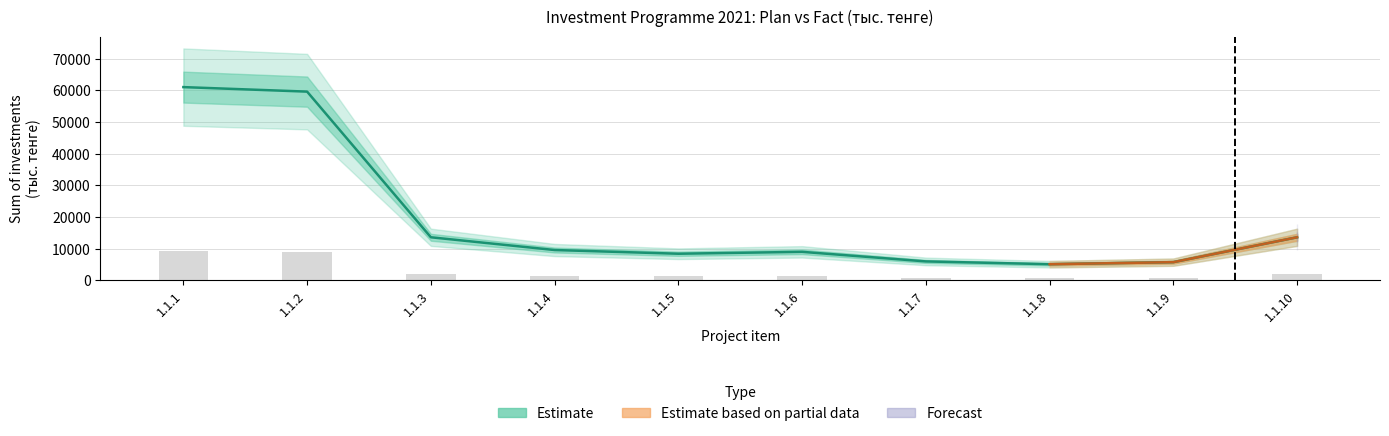

The value of Plan 2021 at 1.1.5 is 8434.4. True or false?

True